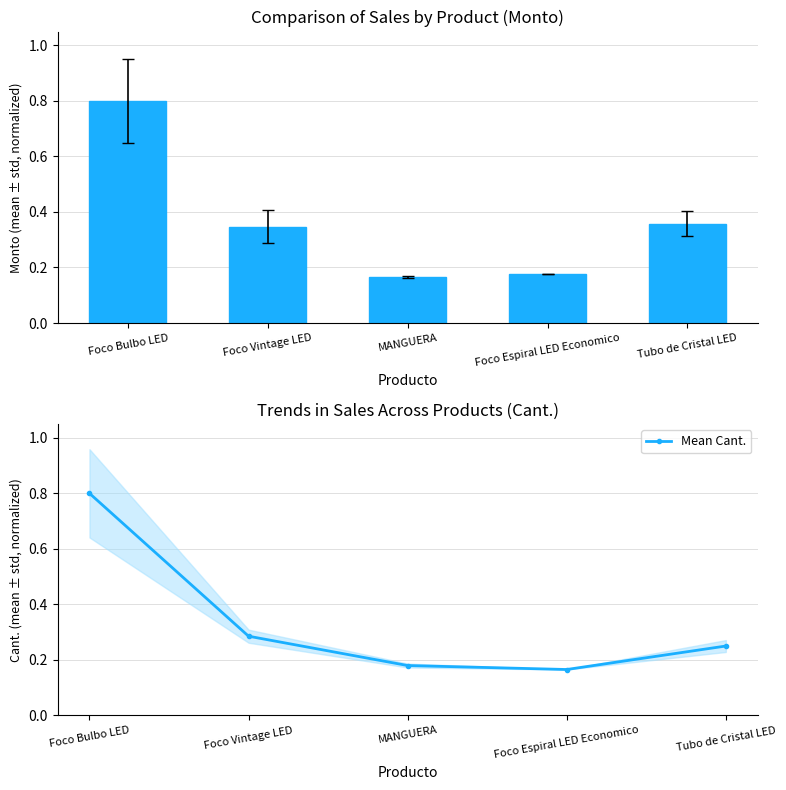

What is the average value of the Monto (normalized) series?

0.4